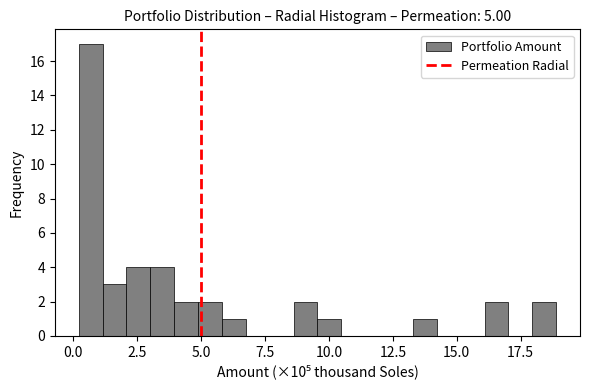

Around what value on the x-axis is the tallest bar? Give the approximate position of its centre, as read against the axis.

0.5